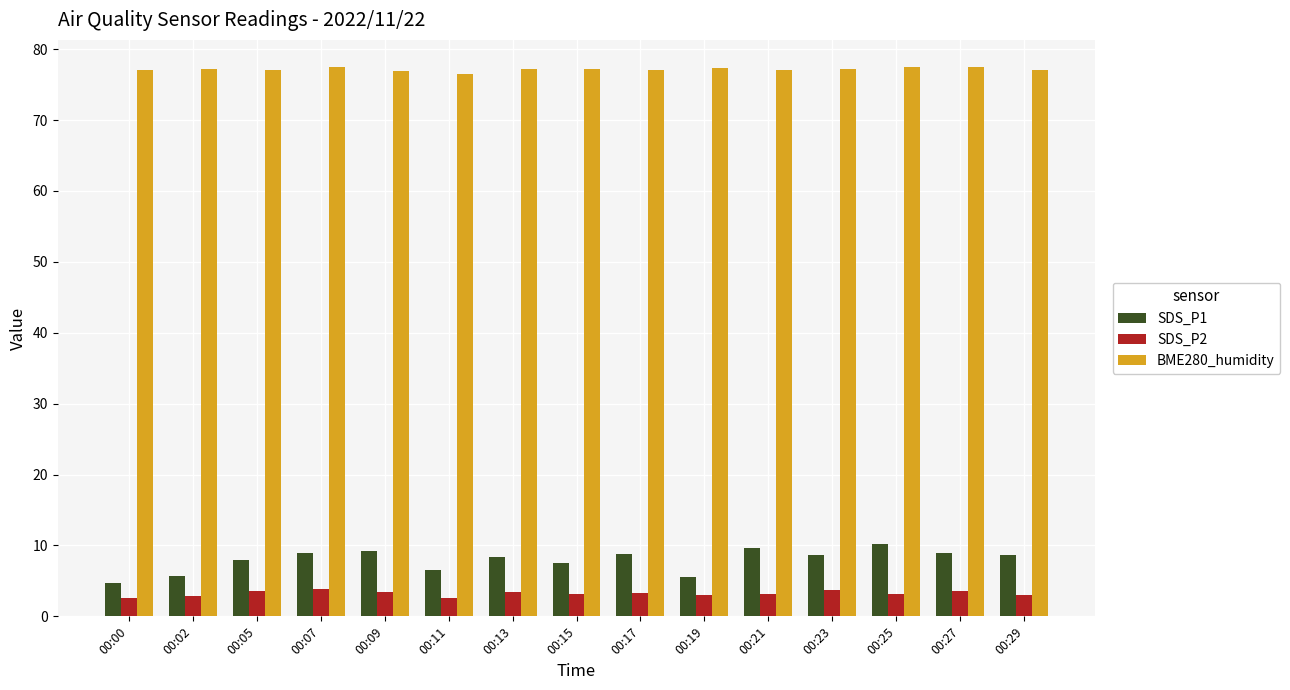

The SDS_P2 series shows 2.6 at 00:00. True or false?

True